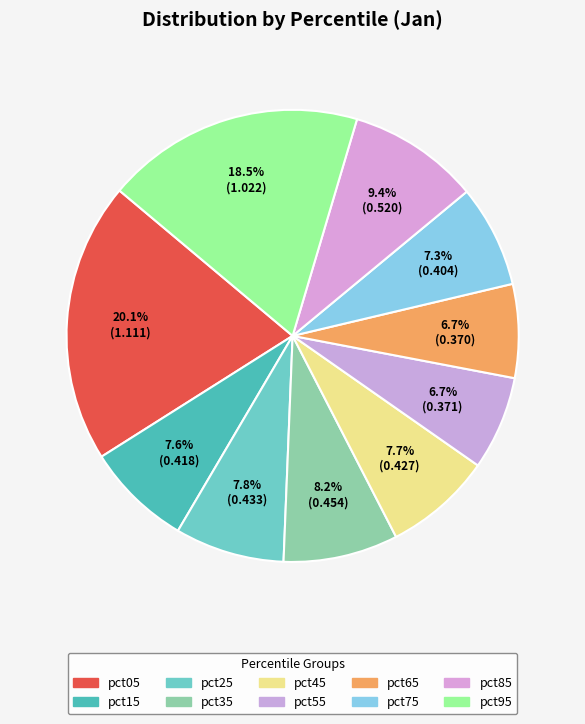

How many segments does this pie chart have?

10